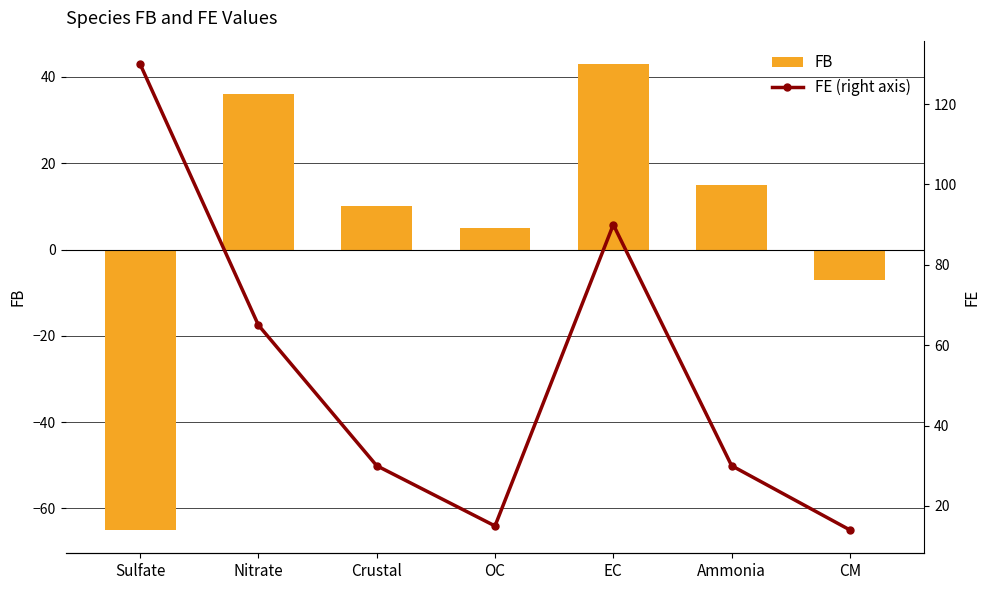

The value of FE (right axis) at OC is 15. True or false?

True